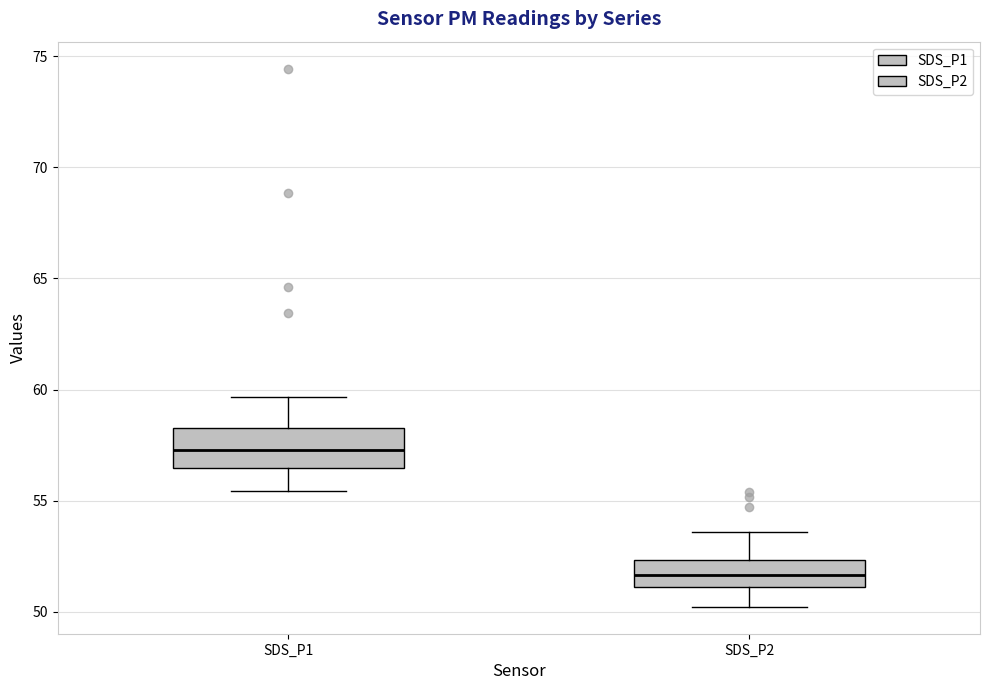

Which box's median line is the lowest?

SDS_P2